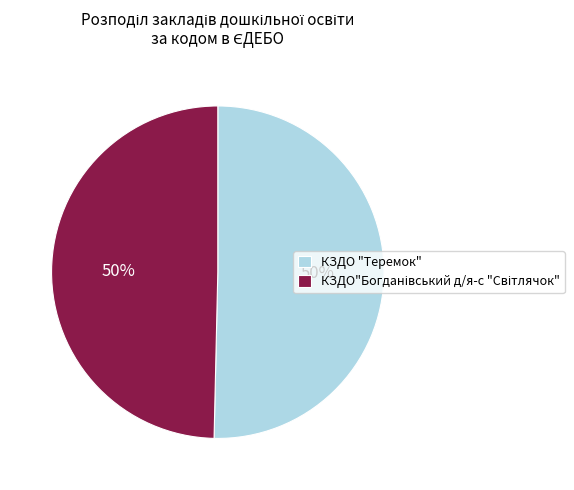

To the nearest percent, what percentage of the pie is КЗДО "Теремок"?

50%